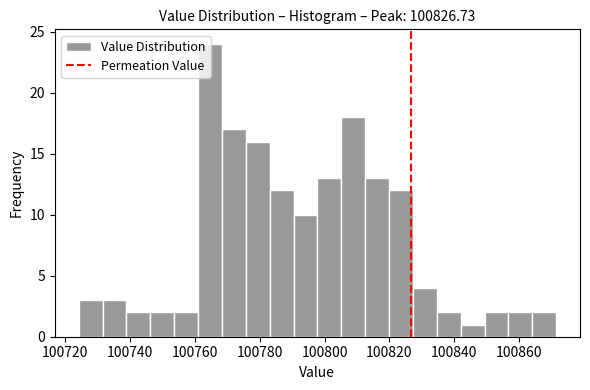

Read against the x-axis, roughly where is the centre of the tallest bar?

100764